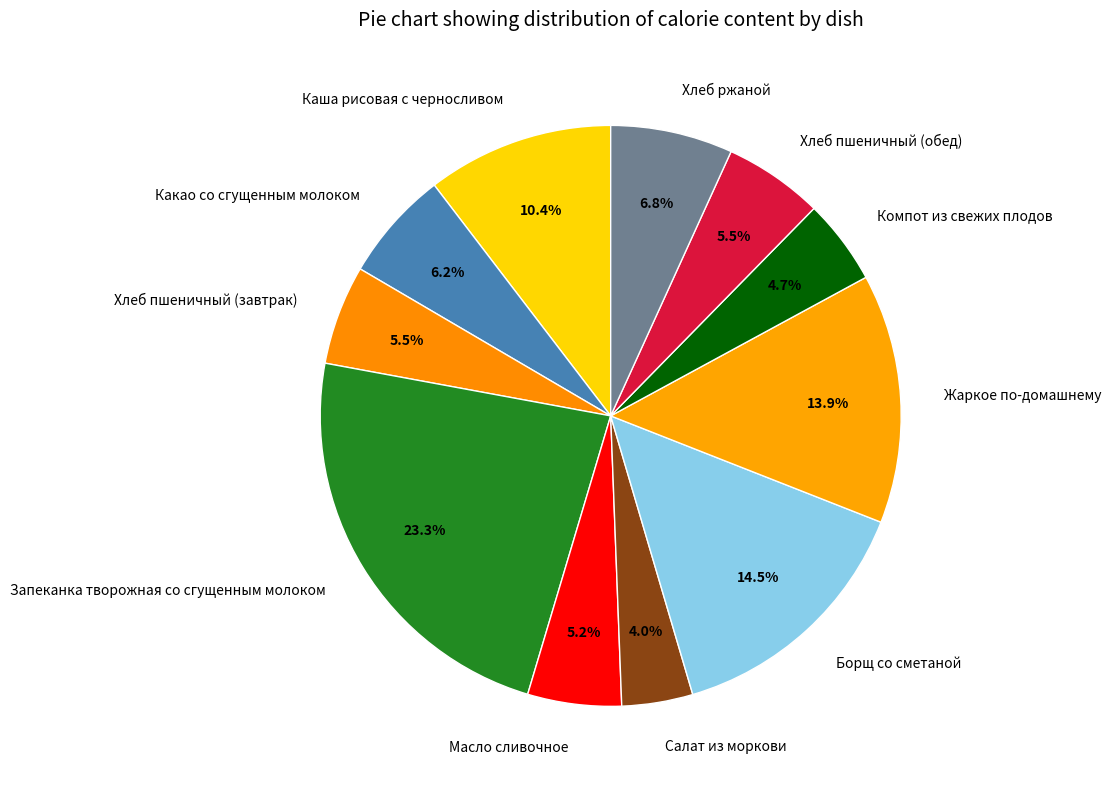

What is the ratio of the value at Хлеб ржаной to the value at Запеканка творожная со сгущенным молоком?

0.3